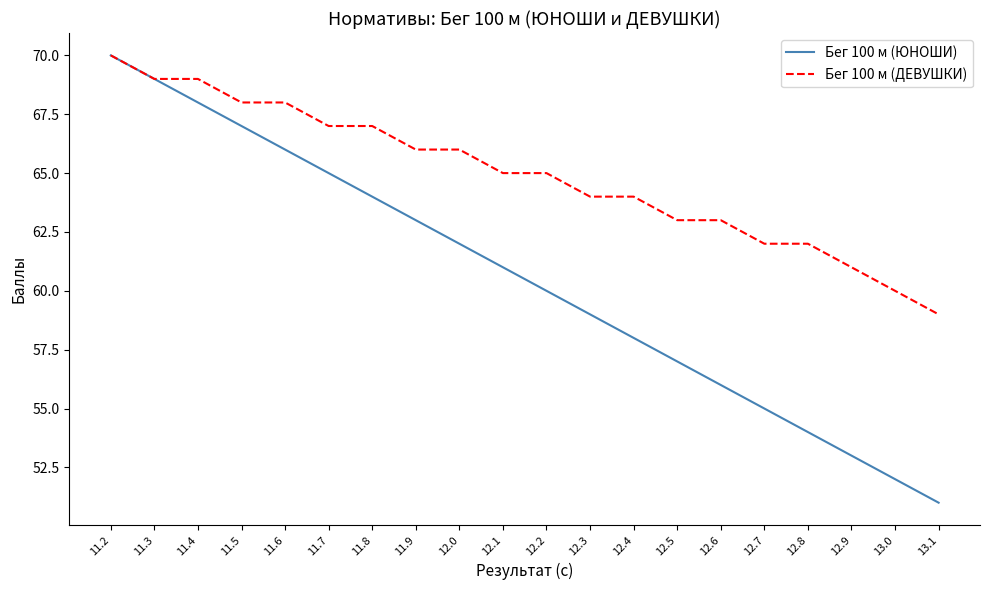

Which series has the largest total across all categories?

Бег 100 м (ДЕВУШКИ)